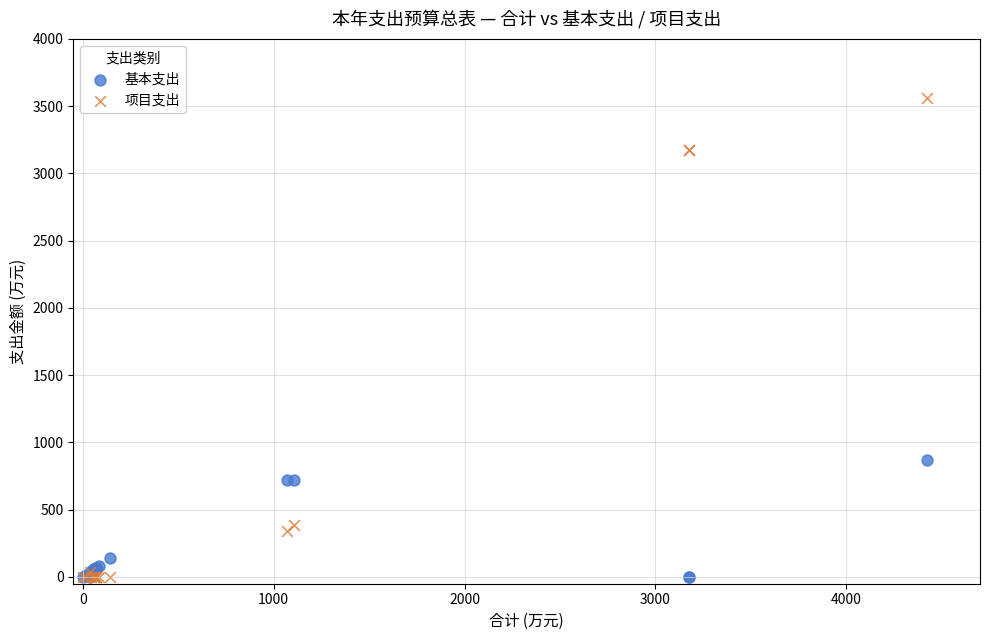

In the 项目支出 series, what Y value is closest to 1778?

384.2